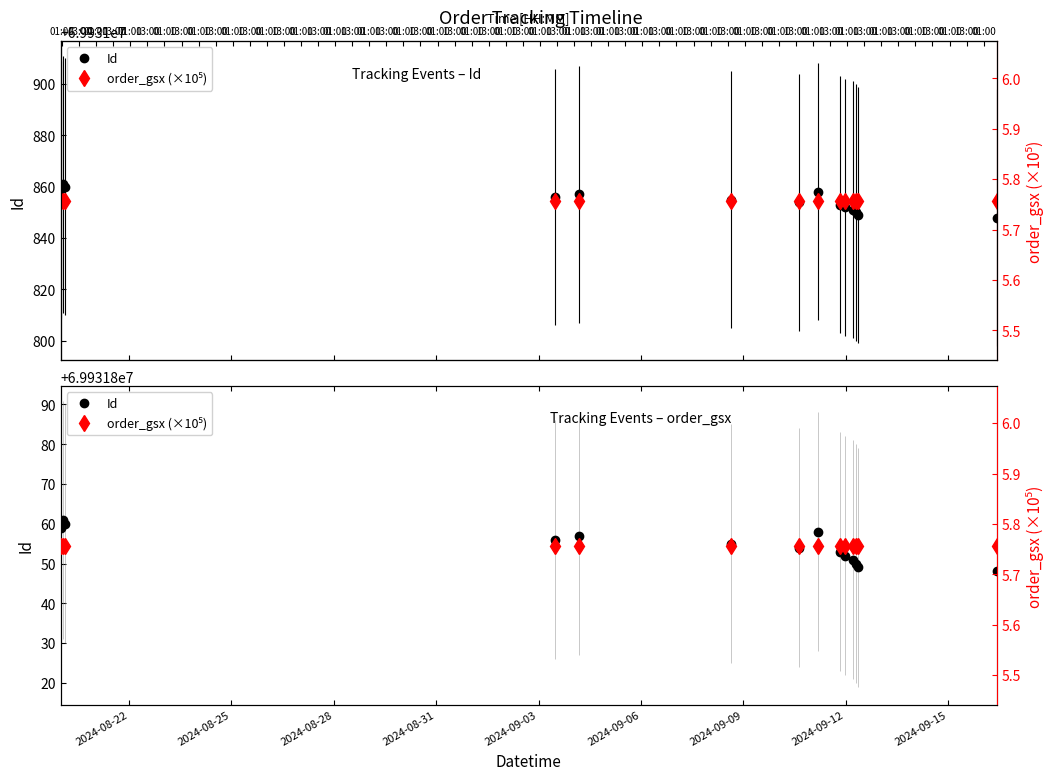

Reading right to left, extract all data points from this chart.

Id: 69931848.0	69931849.0	69931850.0	69931851.0	69931852.0	69931853.0	69931858.0	69931854.0	69931855.0	69931857.0	69931856.0	69931860.0	69931861.0	69931859.0
order_gsx (×10⁵): 5.8	5.8	5.8	5.8	5.8	5.8	5.8	5.8	5.8	5.8	5.8	5.8	5.8	5.8